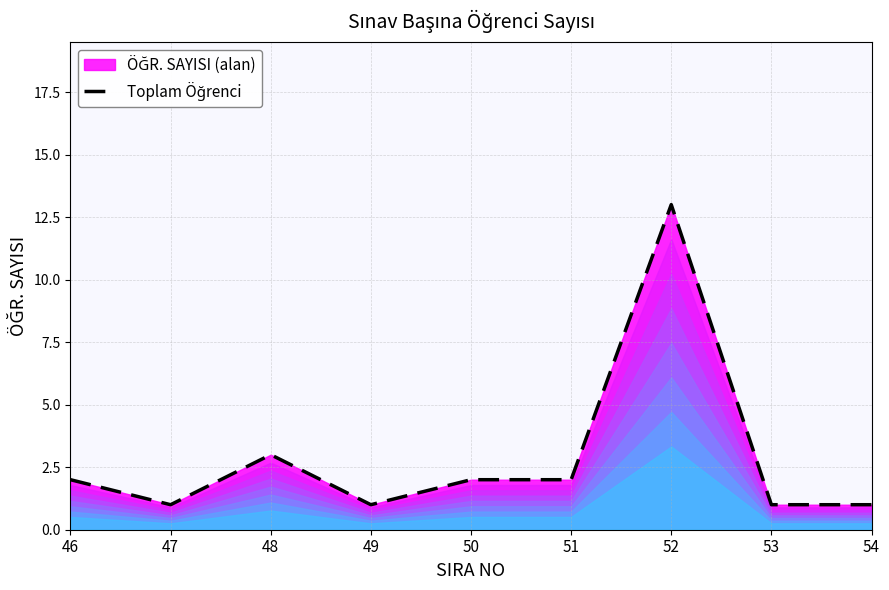

Is it true that the value at 46 is 2?

True